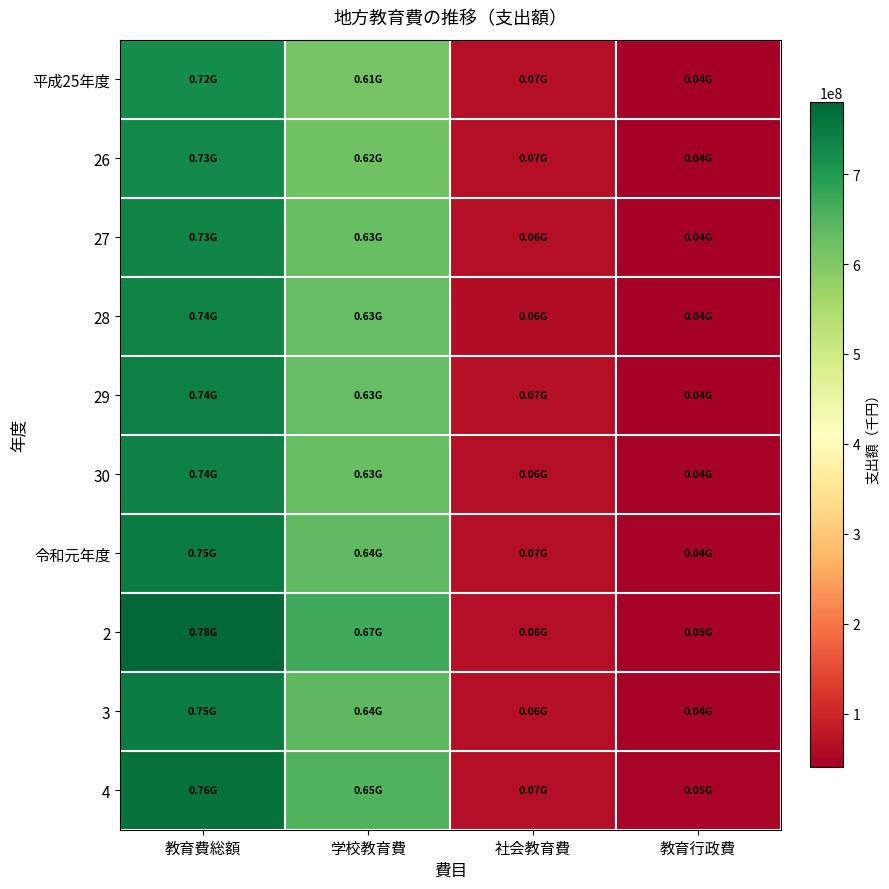

Reading left to right, transcribe all the data shown in this chart.

平成25年度: 教育費総額=720716197	学校教育費=614360267	社会教育費=66050515	教育行政費=40305415
26: 教育費総額=727443088	学校教育費=620830137	社会教育費=65277295	教育行政費=41335656
27: 教育費総額=734274512	学校教育費=629253361	社会教育費=63568951	教育行政費=41452200
28: 教育費総額=736232559	学校教育費=630077875	社会教育費=63271241	教育行政費=42883443
29: 教育費総額=742026976	学校教育費=630883133	社会教育費=68177101	教育行政費=42966742
30: 教育費総額=736973445	学校教育費=628535495	社会教育費=64953484	教育行政費=43484466
令和元年度: 教育費総額=745749405	学校教育費=637088537	社会教育費=65424957	教育行政費=43235911
2: 教育費総額=780007194	学校教育費=669966637	社会教育費=64820387	教育行政費=45220170
3: 教育費総額=748187960	学校教育費=638574901	社会教育費=64624155	教育行政費=44988904
4: 教育費総額=764726204	学校教育費=652544203	社会教育費=65810078	教育行政費=46371923